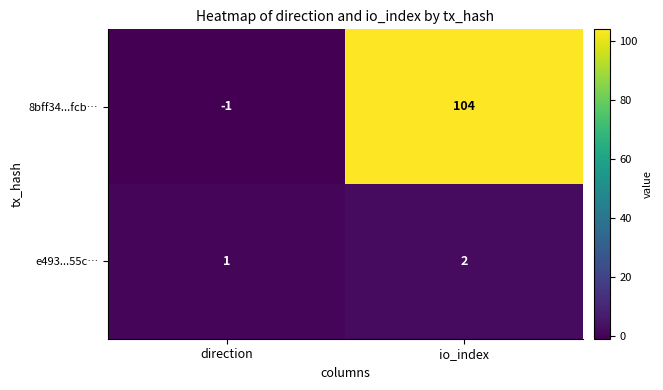

Reading right to left, transcribe all the data shown in this chart.

8bff34...fcb…: 104	-1
e493...55c…: 2	1